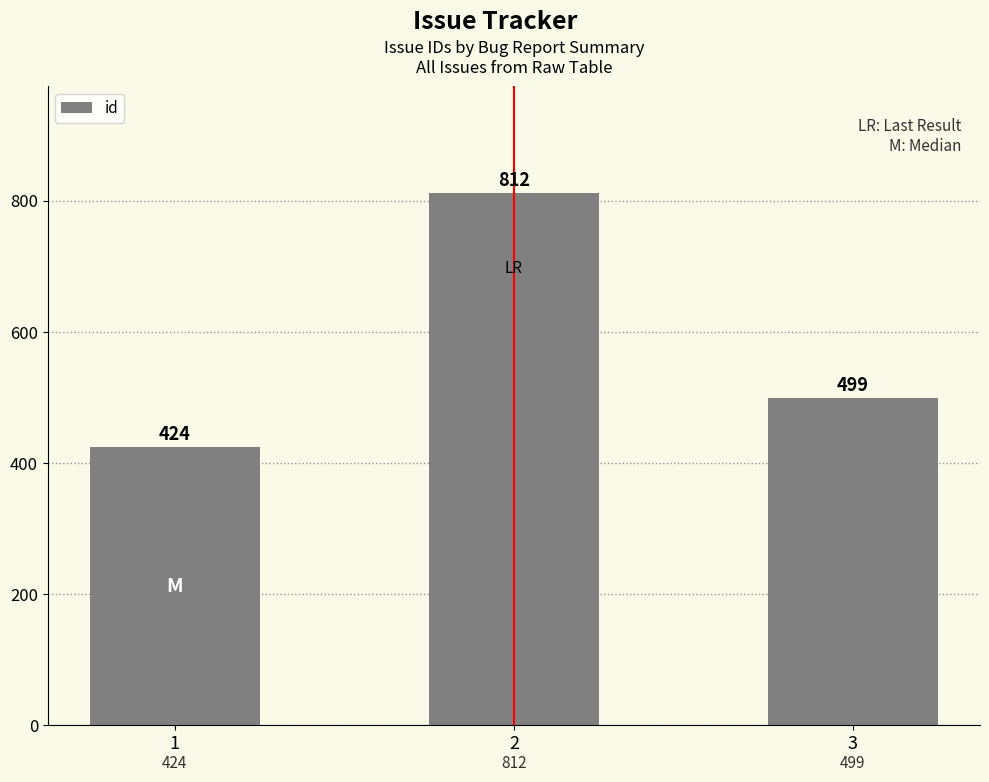

Rank the categories by value from highest to lowest.

2, 3, 1